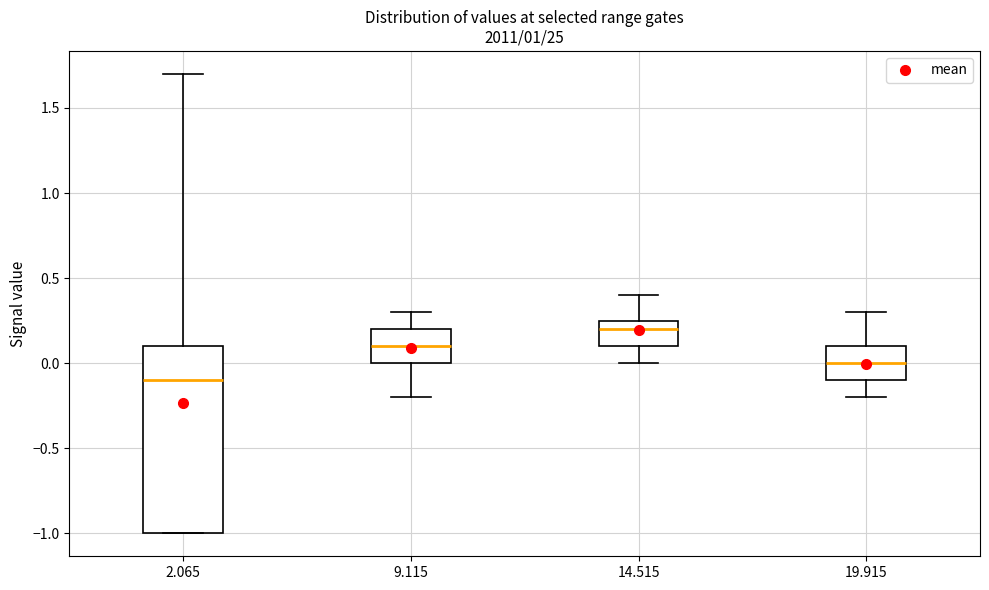

Which box has the highest median line?

14.515